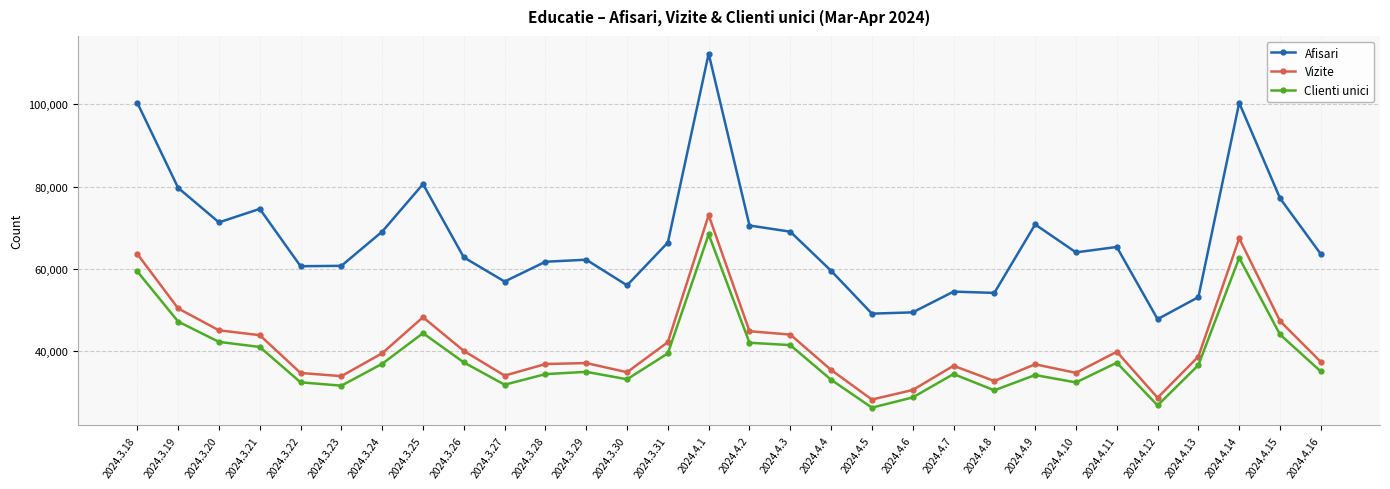

At which label does Vizite reach its peak?

2024.4.1